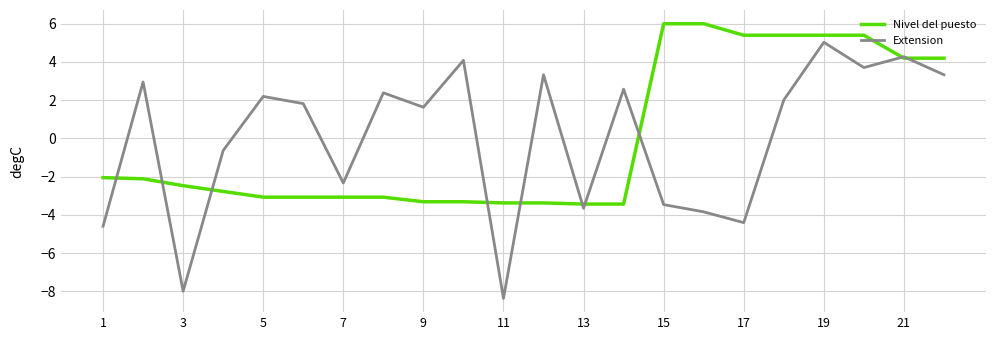

List the series in order of their peak value, lowest first.

Extension, Nivel del puesto